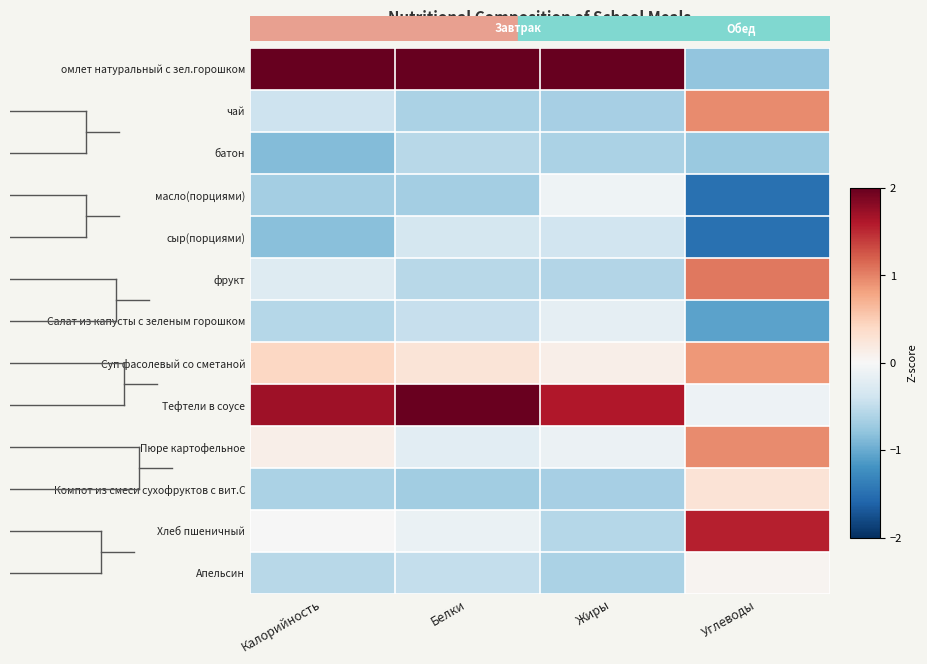

What is the difference between the highest and lowest values at Калорийность?

3.5